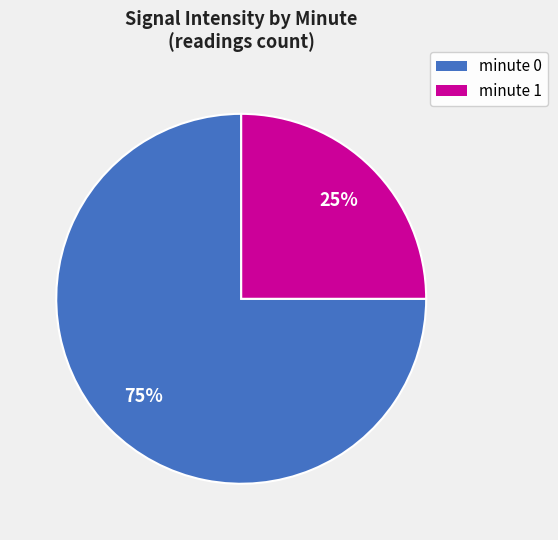

To the nearest percent, what is the average slice percentage?

50%